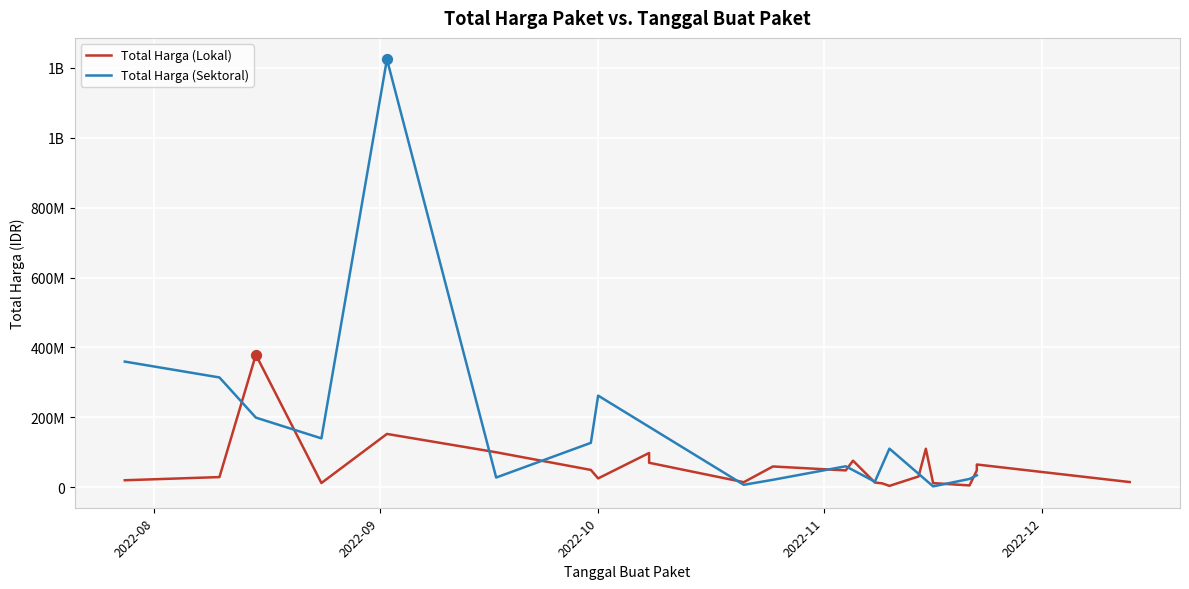

Which series has the largest Y range (max minus min)?

Total Harga (Sektoral)